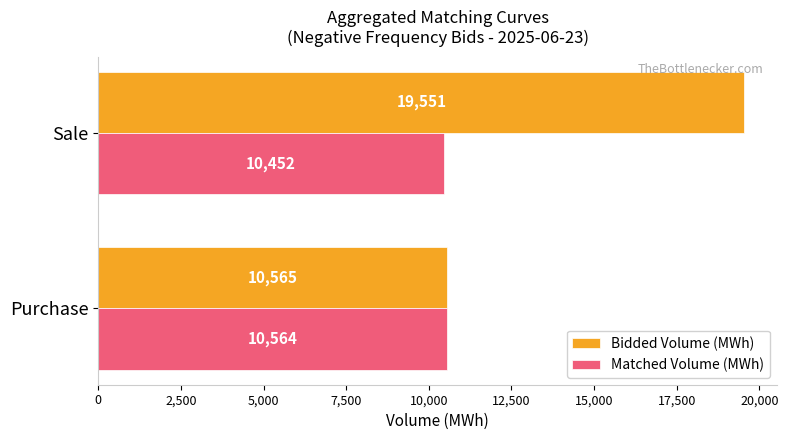

What is the minimum value shown in the chart?

10452.4